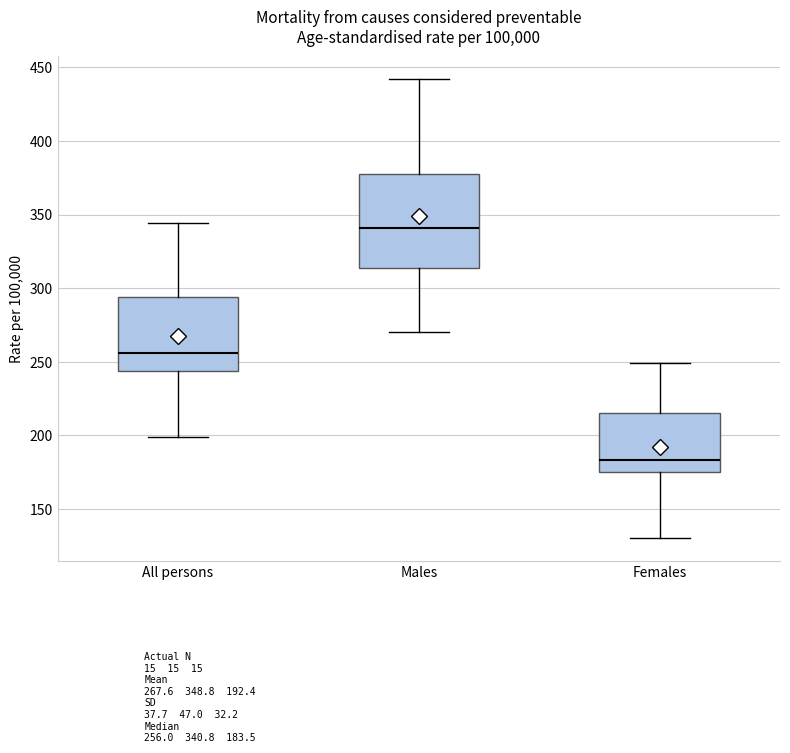

Reading left to right, read every box against the y-axis: the position of its median line, the range the box covers, and the ends of its whiskers. The values are not printed on the chart, so give them approximately, as read against the axis.

All persons: median 255, box 245 to 295, whiskers 200 to 345
Males: median 340, box 315 to 375, whiskers 270 to 440
Females: median 185, box 175 to 215, whiskers 130 to 250